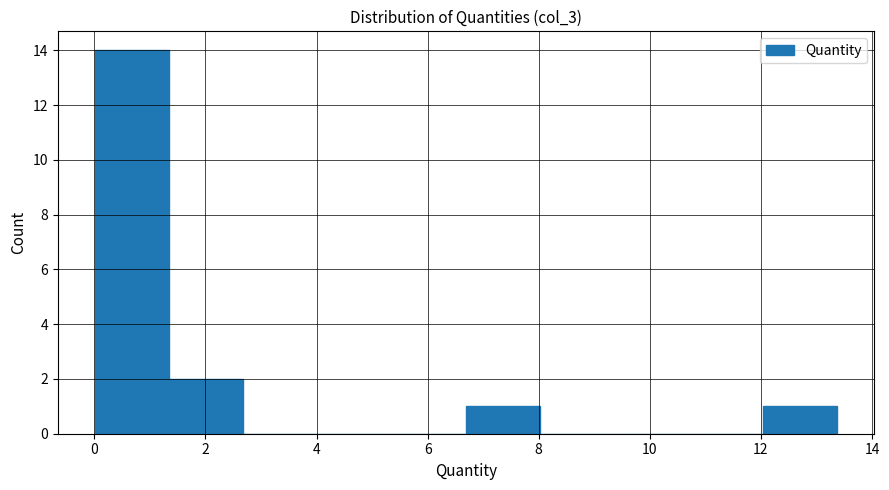

What is the height of the bar covering 12.0 to 13.4 on the x-axis? Neither the bar edges nor the heights are printed on the chart, so give them approximately, as read against the axes.

1